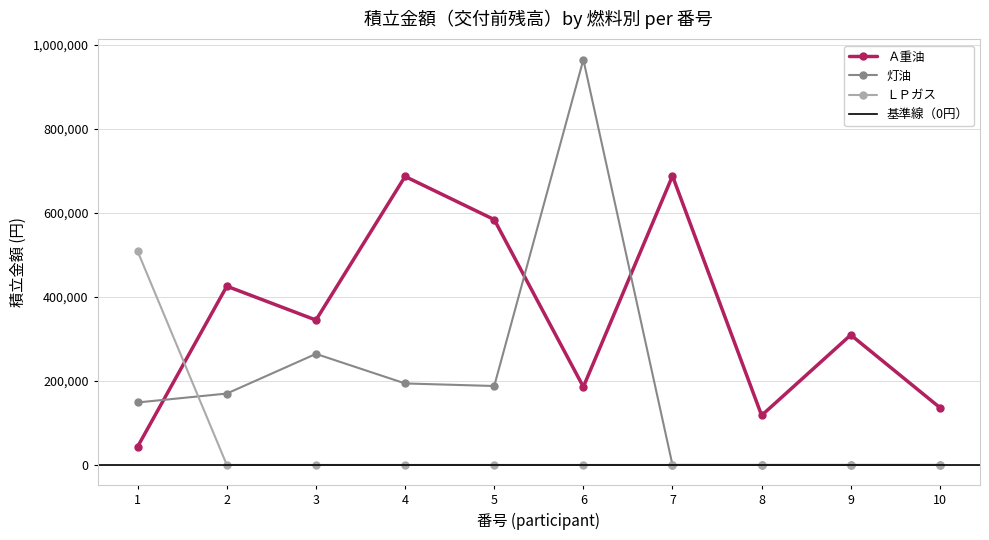

Which series has the widest spread of values?

灯油